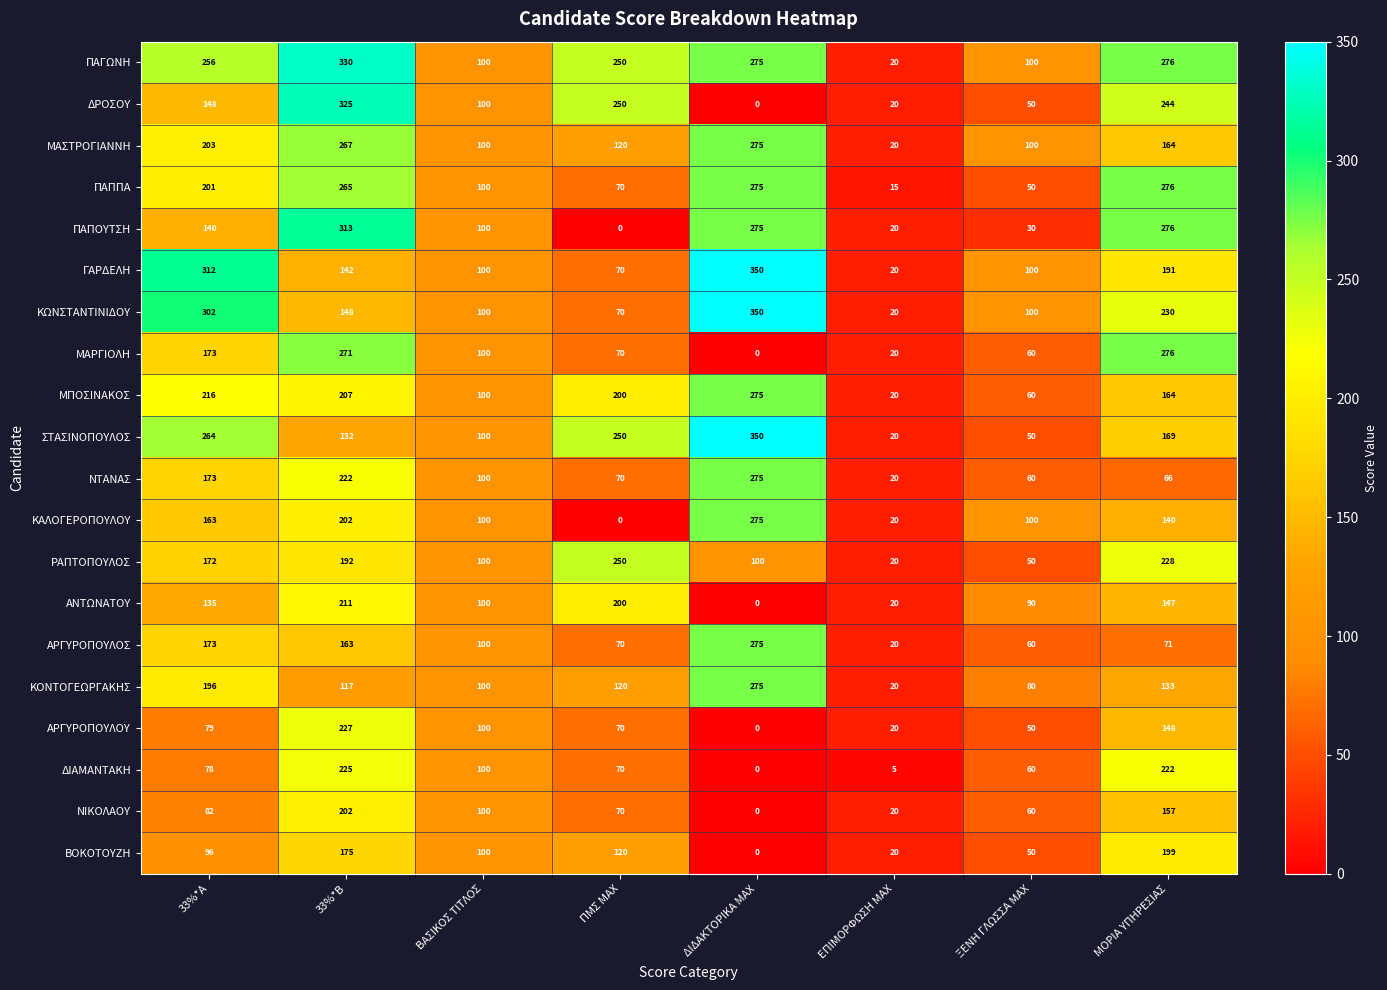

Which label corresponds to the largest value in the chart?

ΔΙΔΑΚΤΟΡΙΚΑ MAX